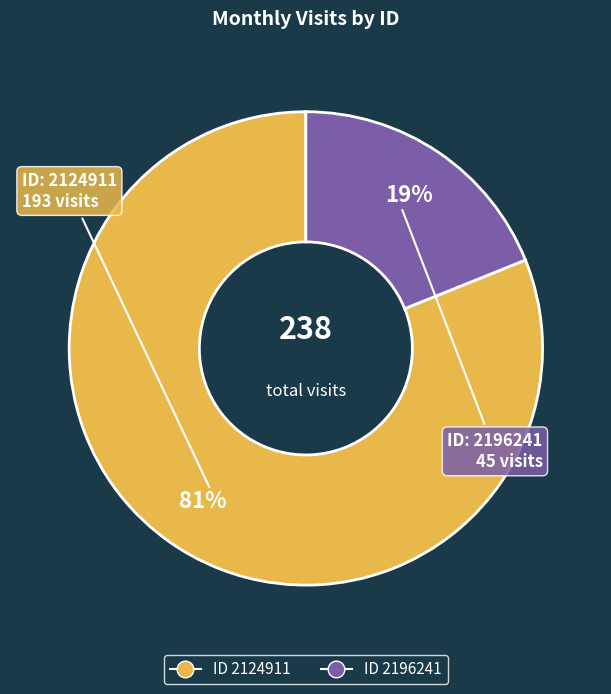

To the nearest percent, what is the difference between the largest and smallest slice percentages?

62%